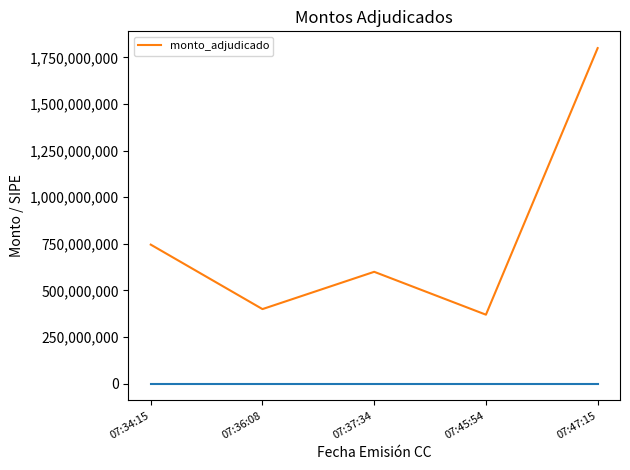

At which category does the chart reach its peak across all series?

07:47:15